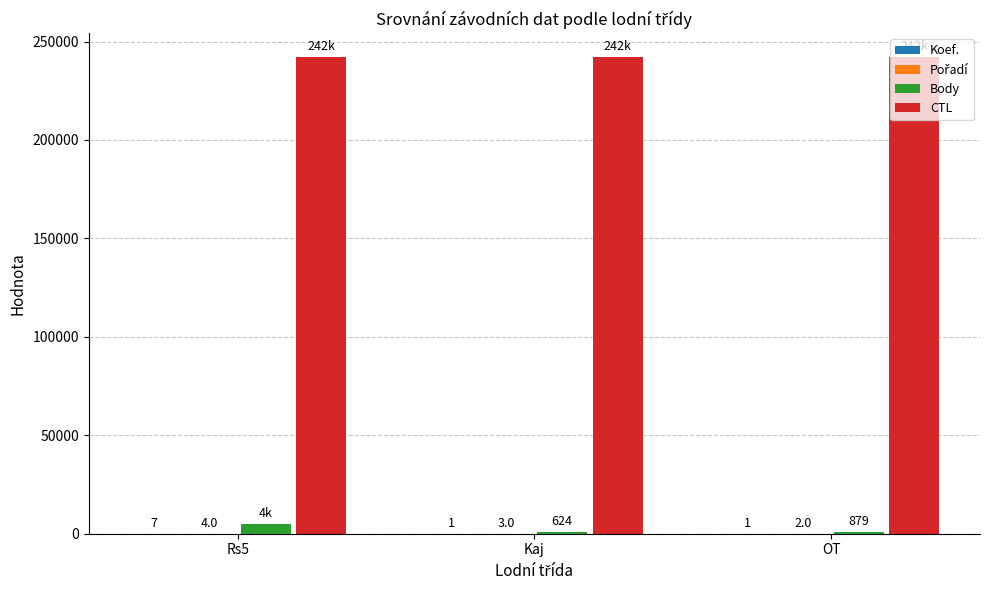

What is the total value across all series at Rs5?

246890